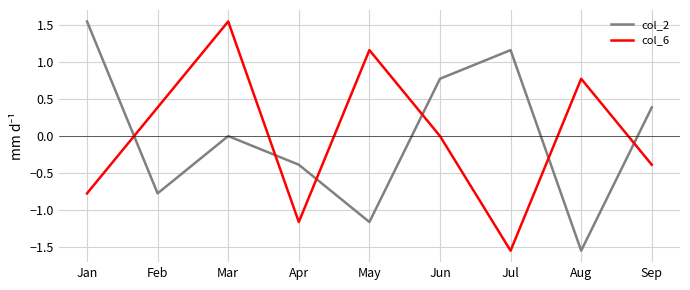

Rank the series at Aug from lowest to highest value.

col_2, col_6